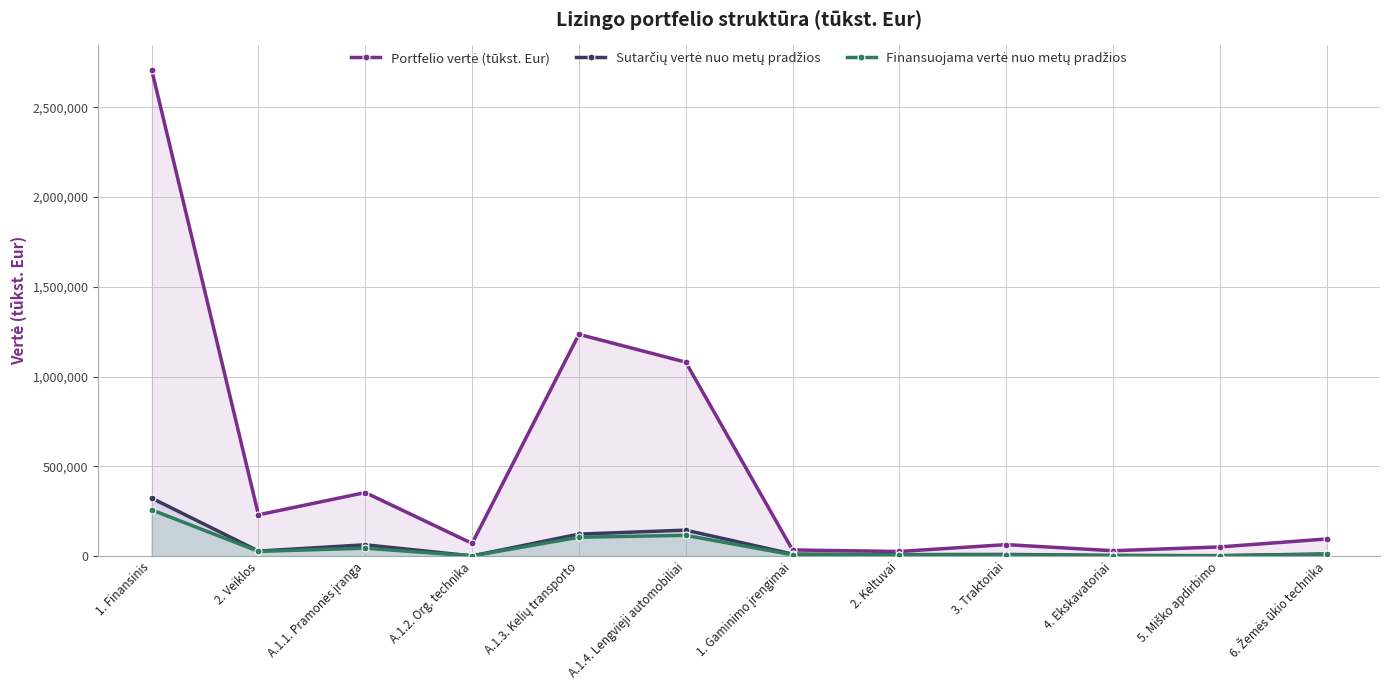

At which category is the sum across all series the highest?

1. Finansinis